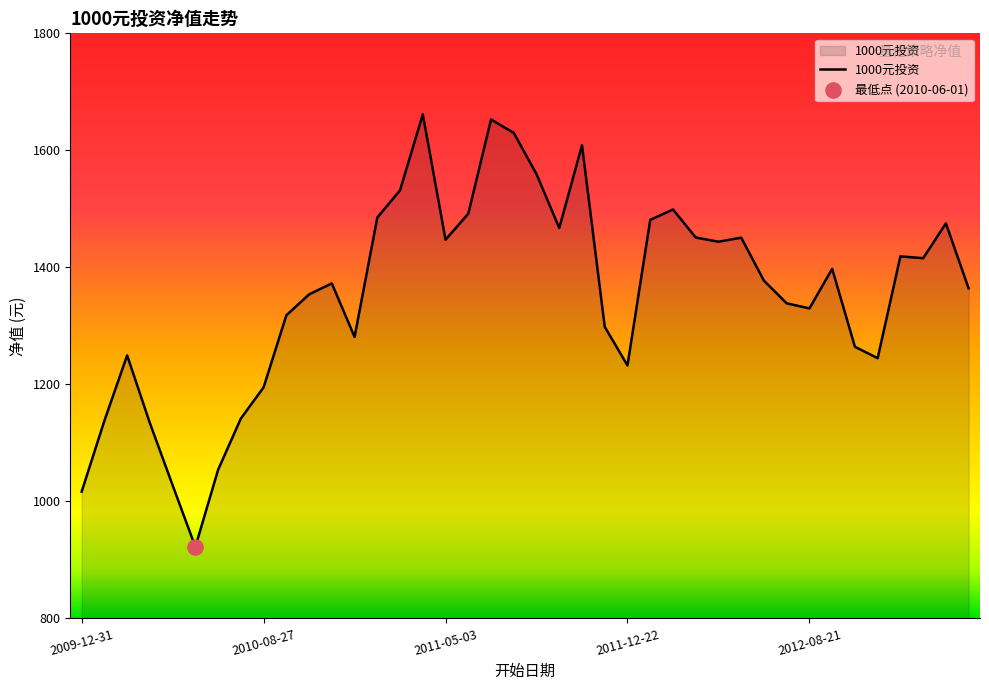

What is the maximum value shown in the chart?

1661.5